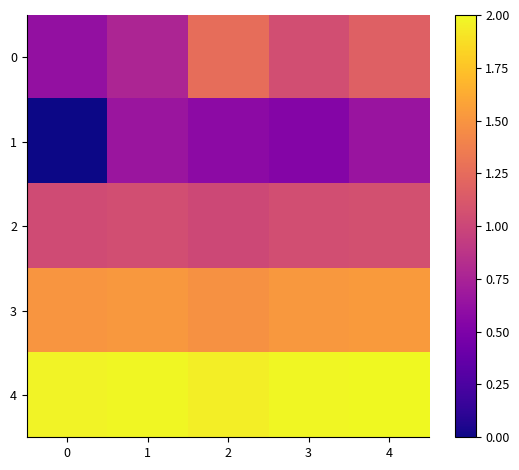

What is the total value across all series at 4?

6.4